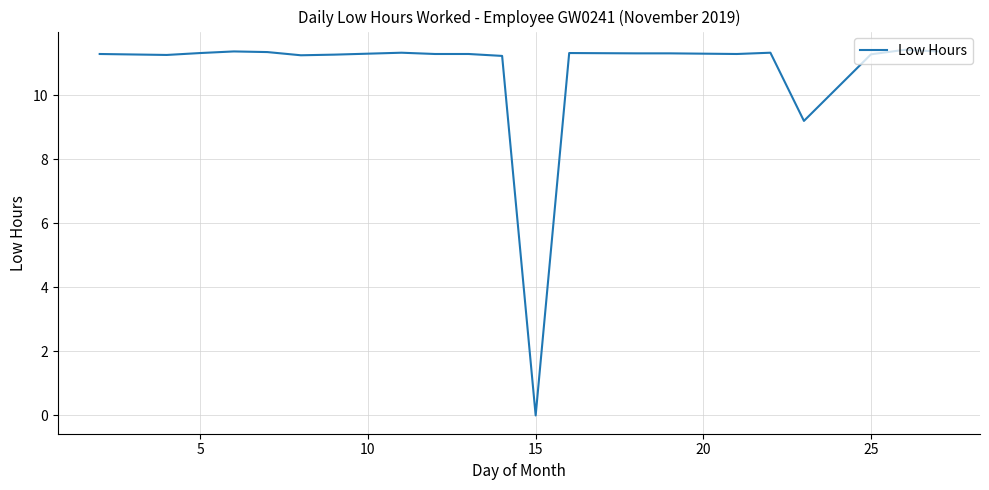

What is the maximum value shown in the chart?

11.4